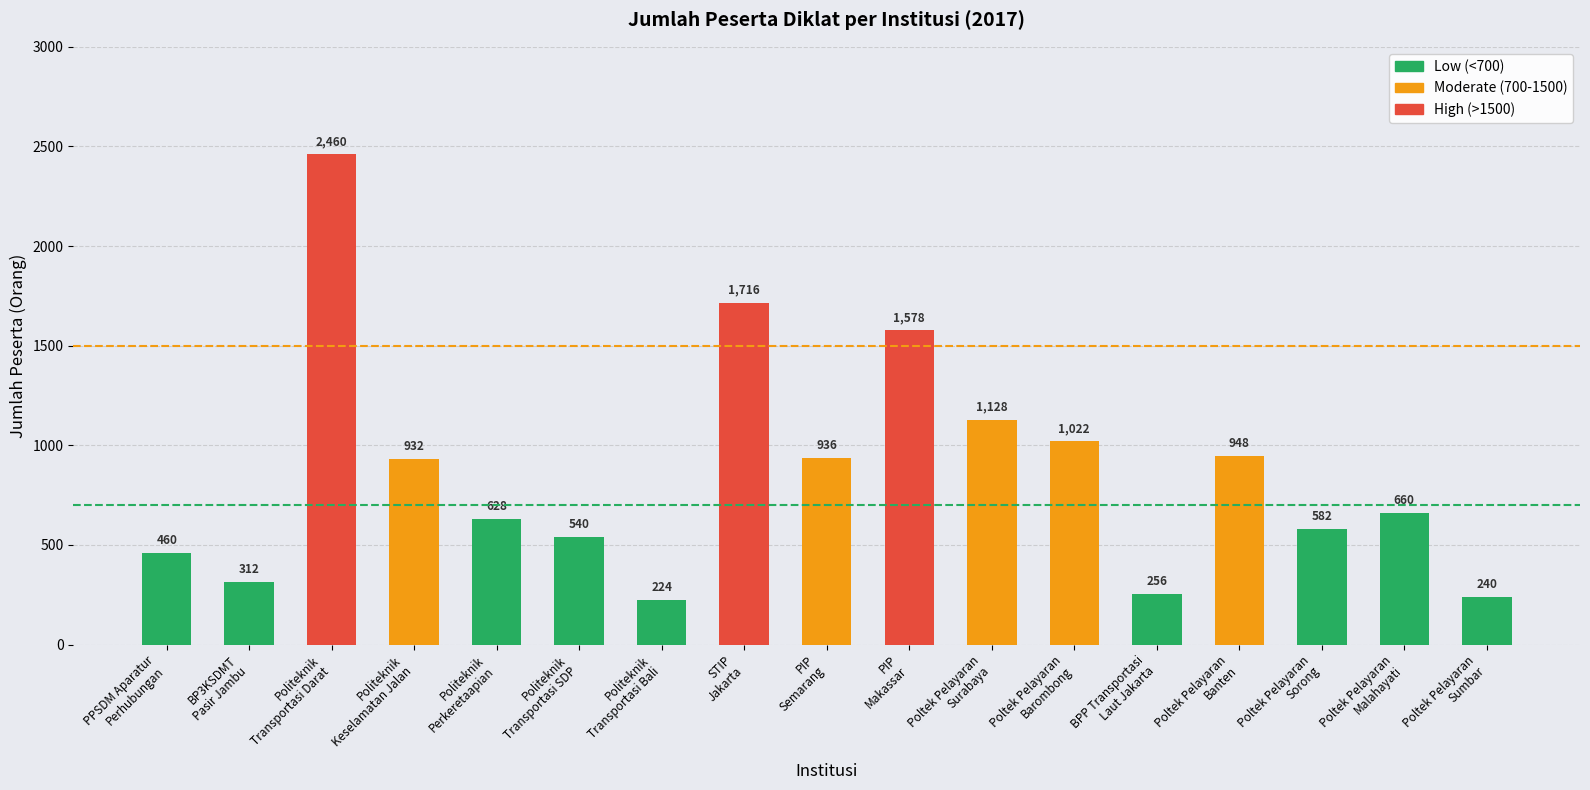

What is the sum of the values at Poltek Pelayaran Banten and BPP Transportasi Laut Jakarta?

1204